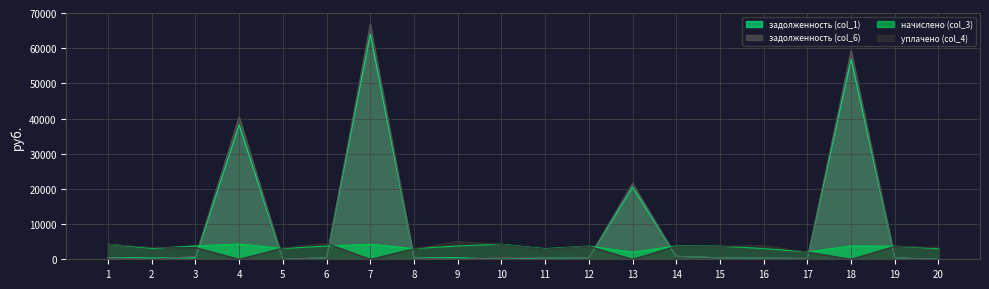

Does the chart have visible grid lines?

Yes